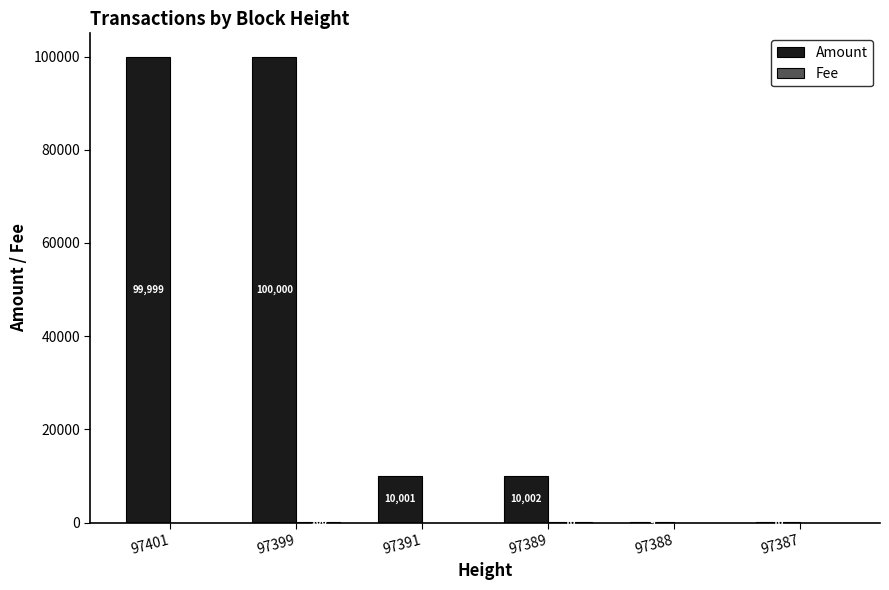

The Amount series shows 15013 at 97391. True or false?

False